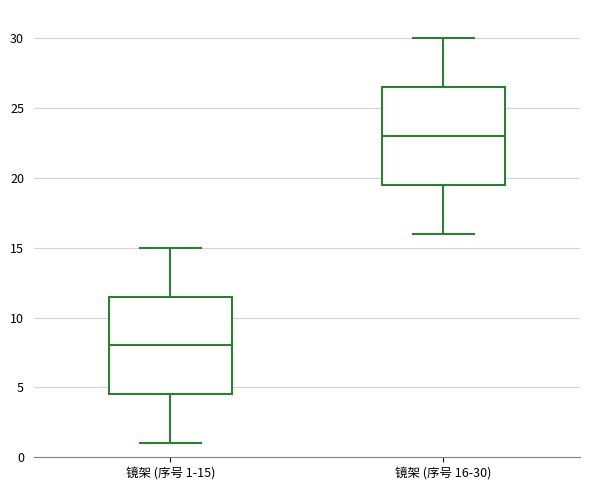

Which box's median line is the lowest?

镜架 (序号 1-15)